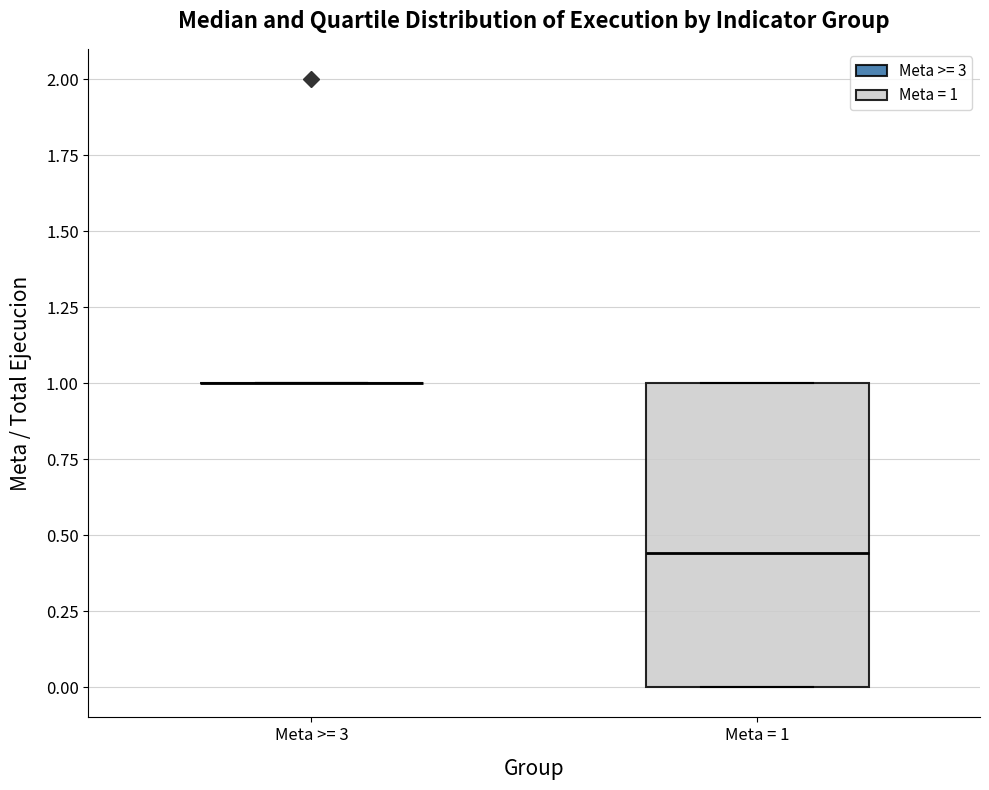

Reading left to right, transcribe this box plot: for each box, give where its median line is, the range the box spans, and where its two whiskers end, as read against the y-axis. The values are not printed on the chart, so give them approximately, as read against the axis.

Meta >= 3: box collapsed to a line at 1.00, whiskers 1.00 to 1.00
Meta = 1: median 0.45, box 0.00 to 1.00, whiskers 0.00 to 1.00